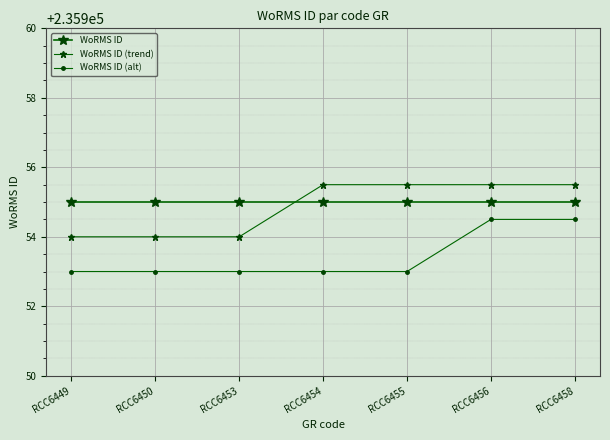

True or false: WoRMS ID (alt) and WoRMS ID (trend) intersect in this chart.

False